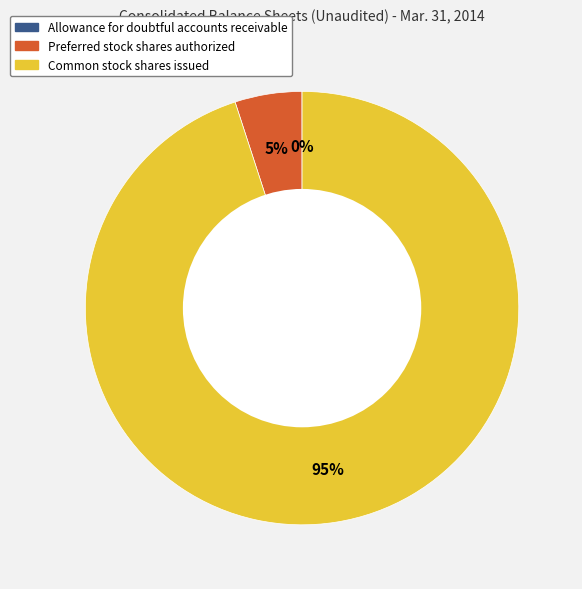

Approximately how many times larger is the value at Preferred stock shares authorized compared to Common stock shares issued?

0.1